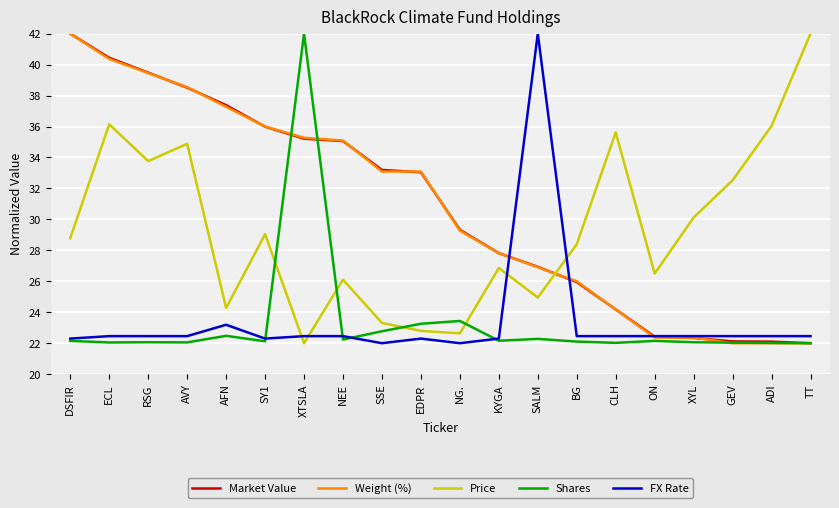

What is the difference between the maximum and second lowest values in the Weight (%) series?

20.0